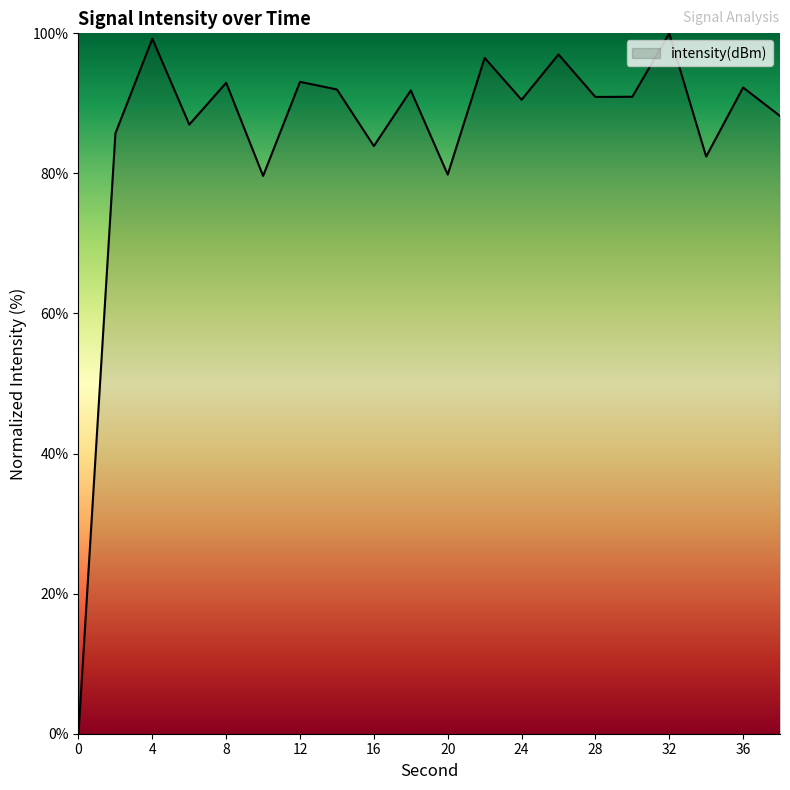

What is the maximum value shown in the chart?

100.0